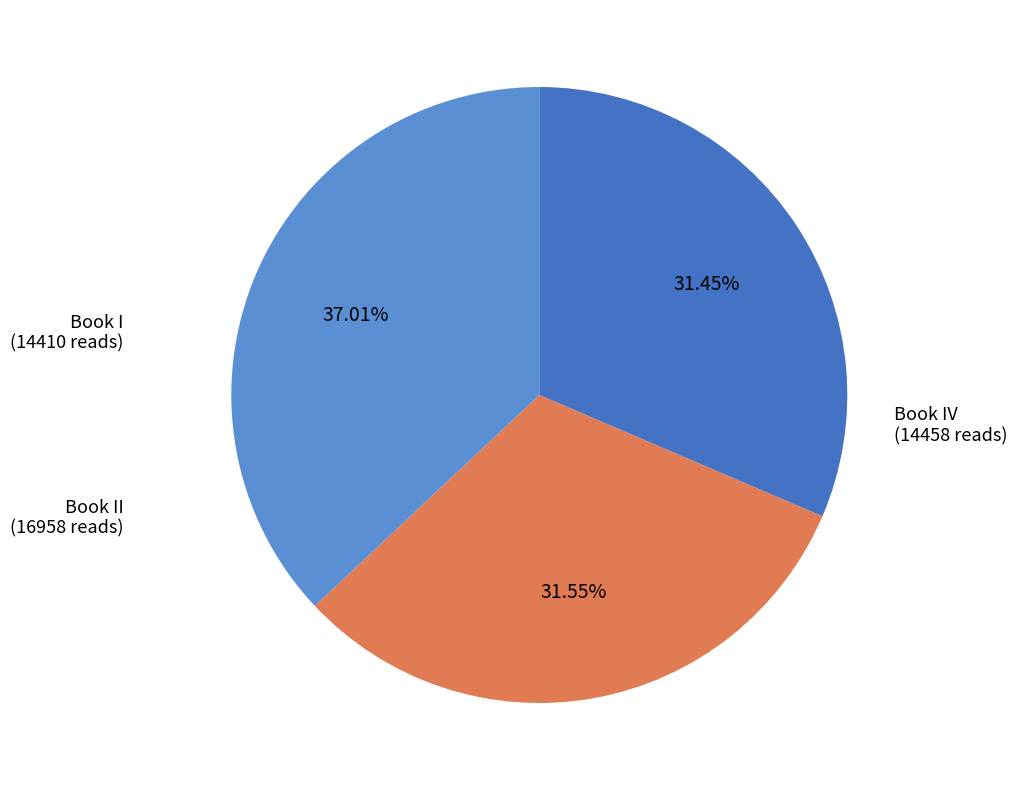

How many segments does this pie chart have?

3